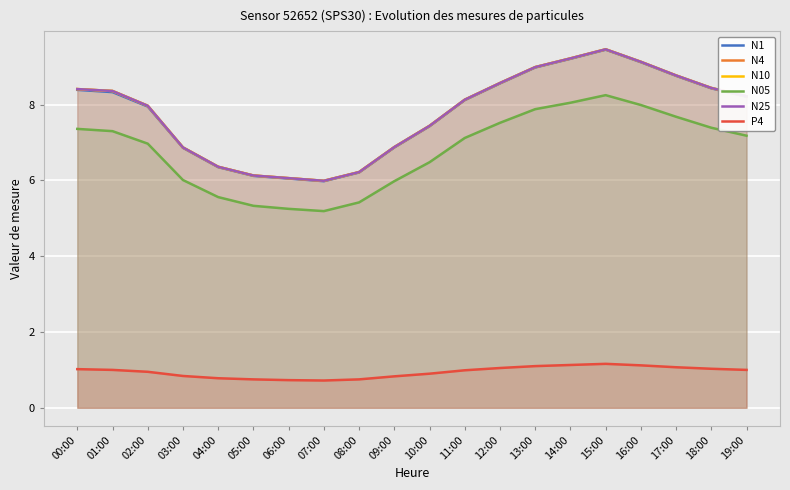

How many lines are shown in the chart?

6